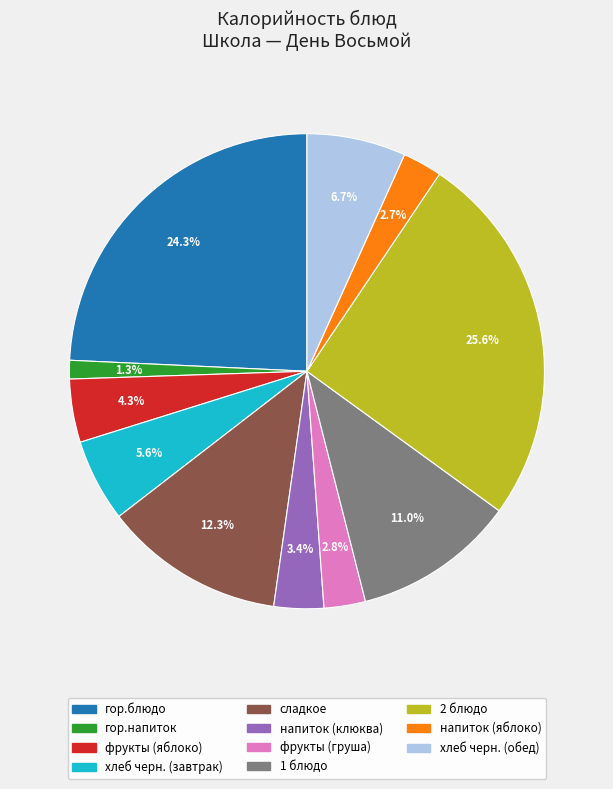

How much of the chart is everything except 2 блюдо?

74.4%